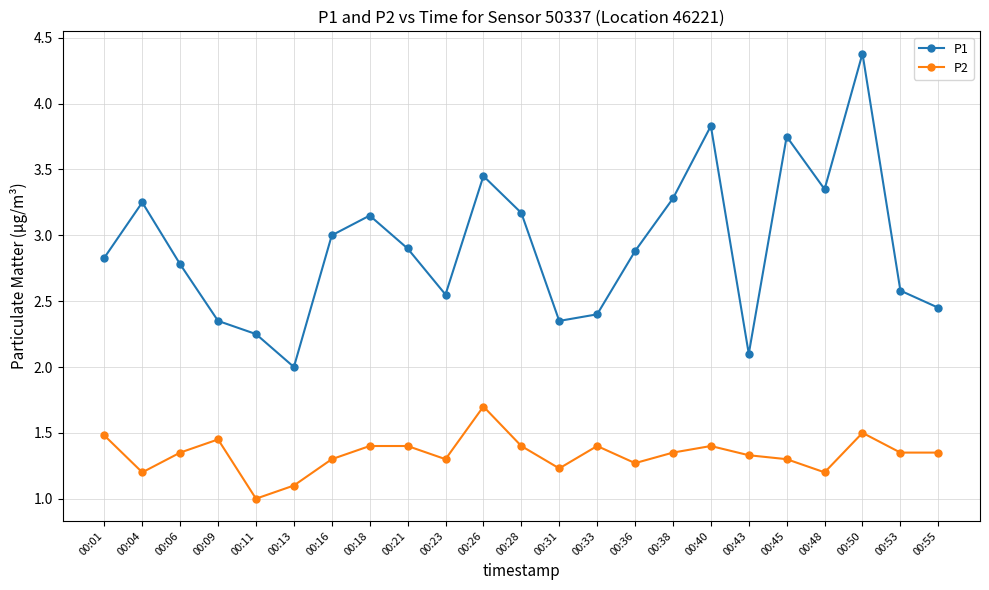

How many data points does each series have?

23